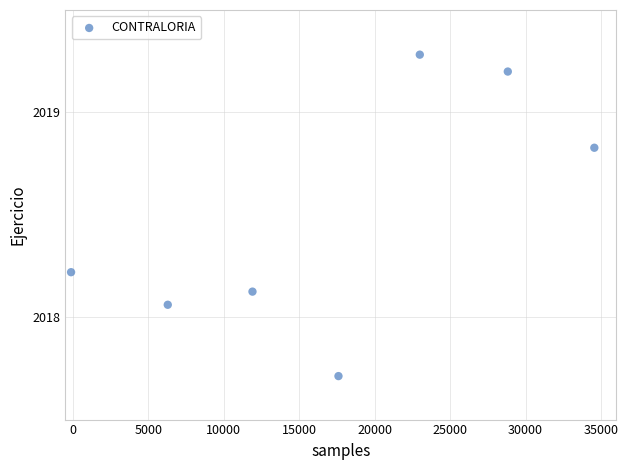

What is the average Y value?

2018.5